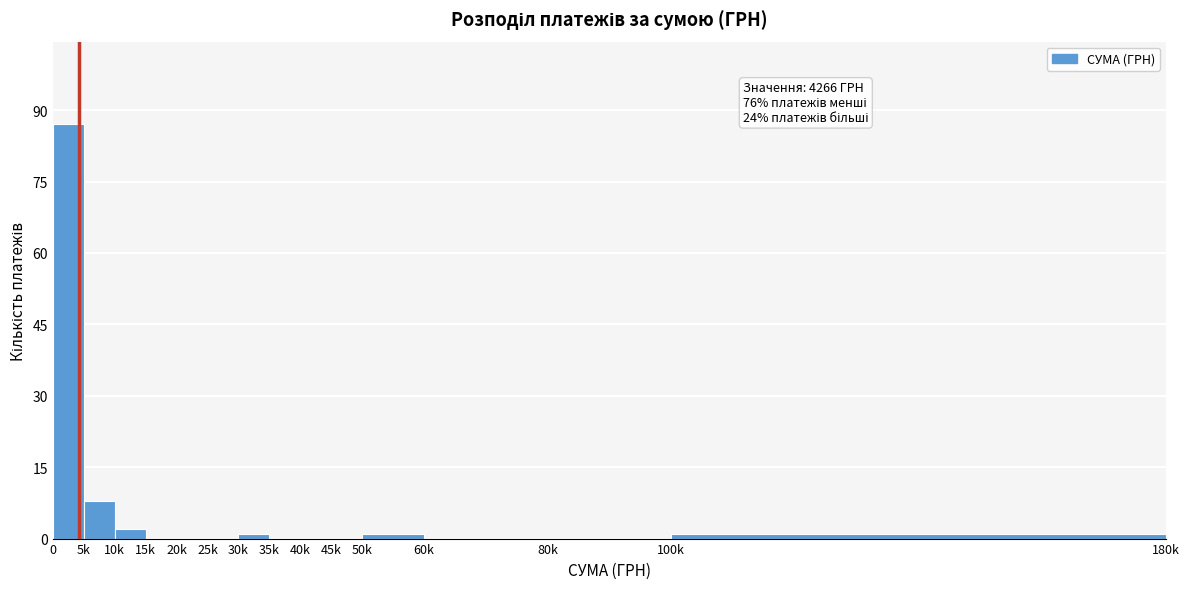

Reading left to right, what are all the values shown in this chart?

0=87	5k=8	10k=2	15k=0	20k=0	25k=0	30k=1	35k=0	40k=0	45k=0	50k=1	60k=0	80k=0	100k=1